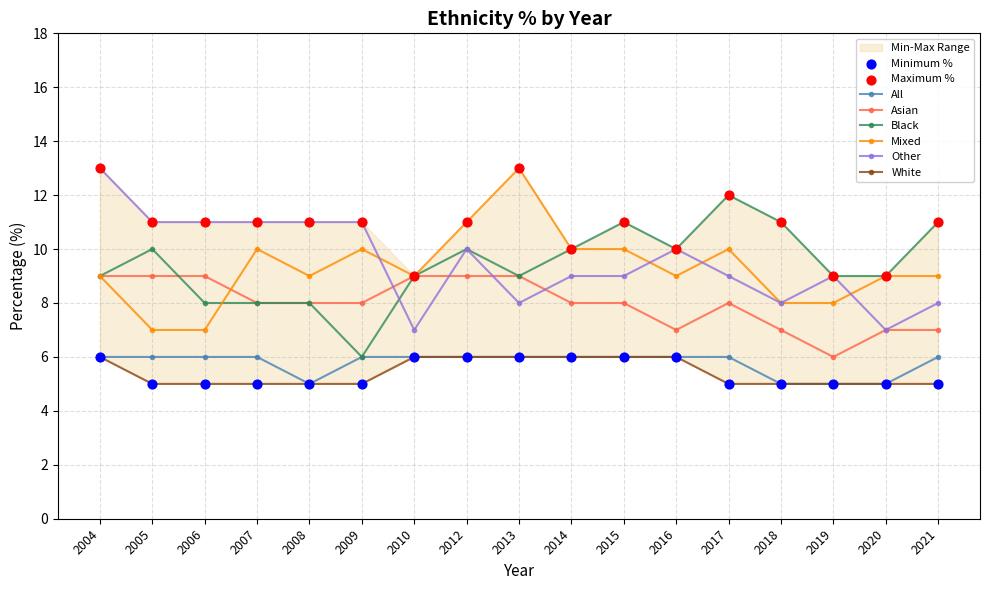

Which series reaches the maximum Y coordinate?

Mixed